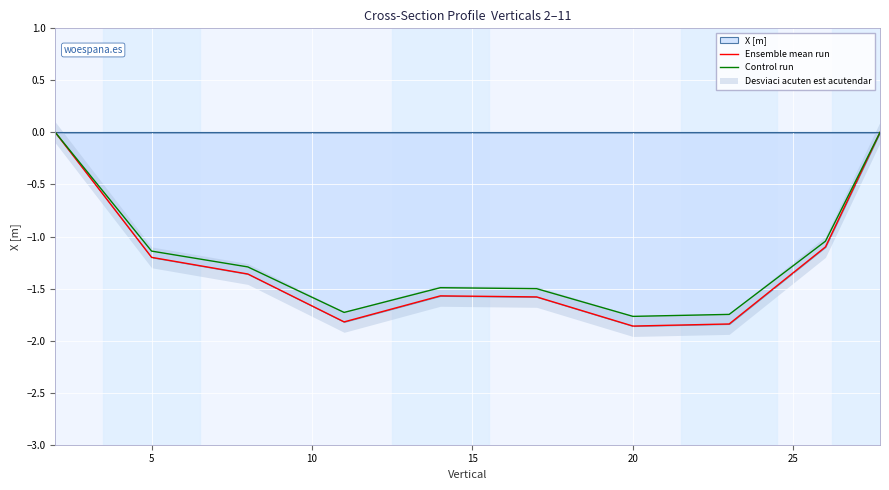

Which series has the widest spread of values?

Ensemble mean run